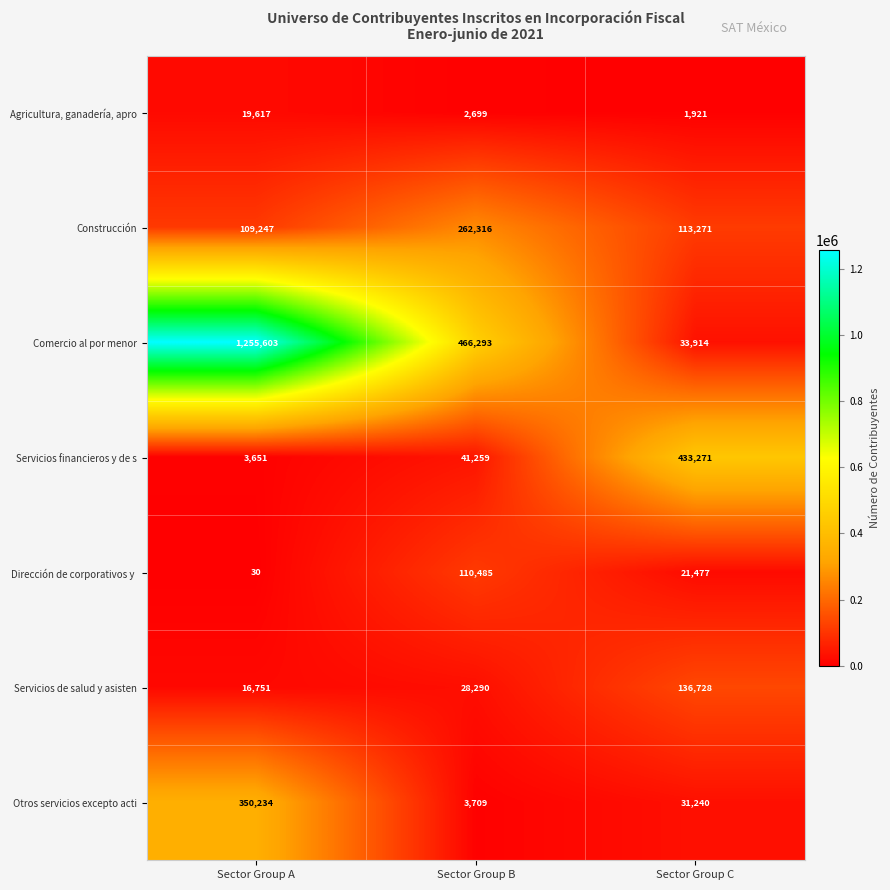

True or false: Servicios de salud y asisten has a value of 242050 at Sector Group C.

False